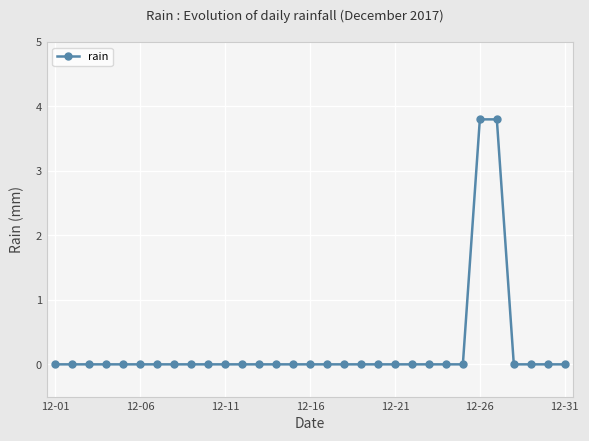

Is this an area chart (filled region under the line)?

No